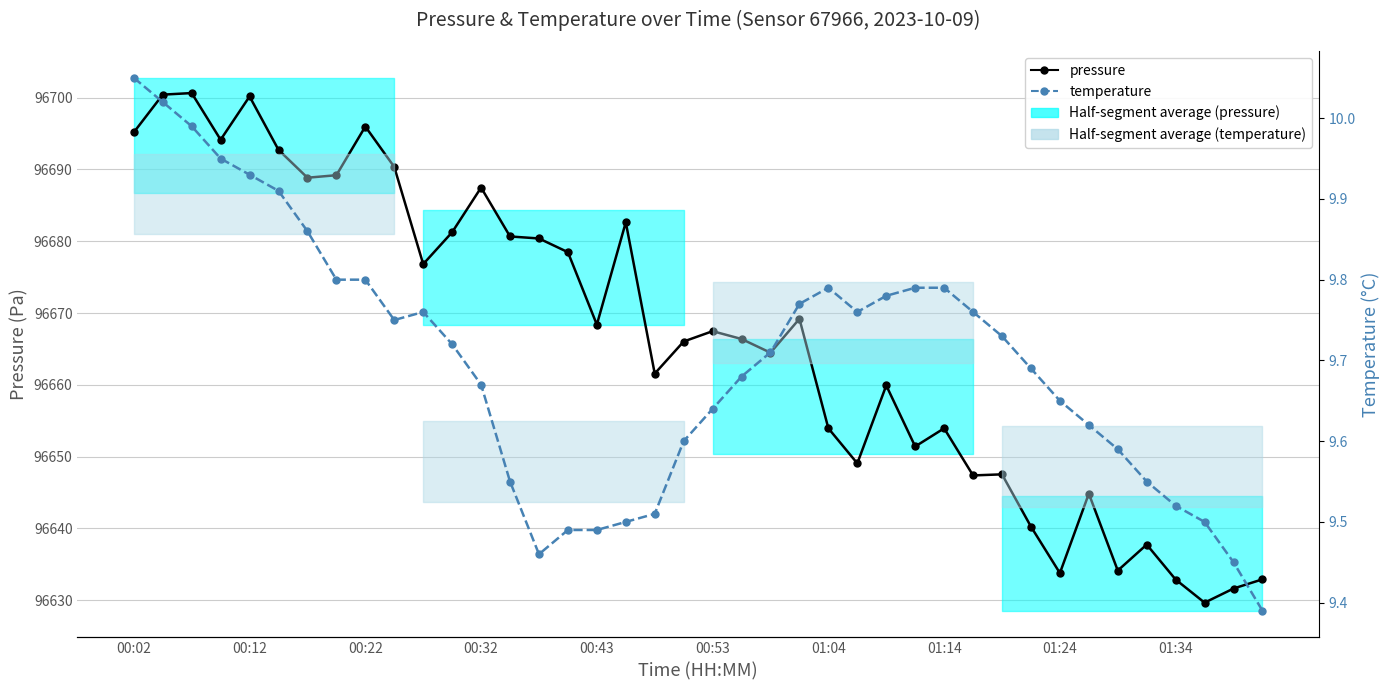

What is the value of the pressure point at the 32nd from the left?

96640.2